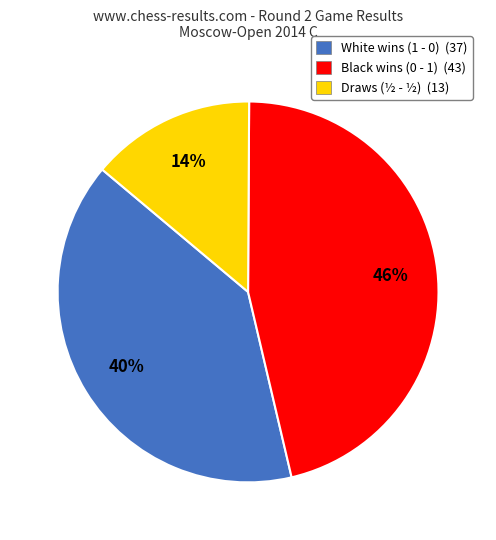

To the nearest percent, what portion does Black wins (0 - 1) (43) represent?

46%